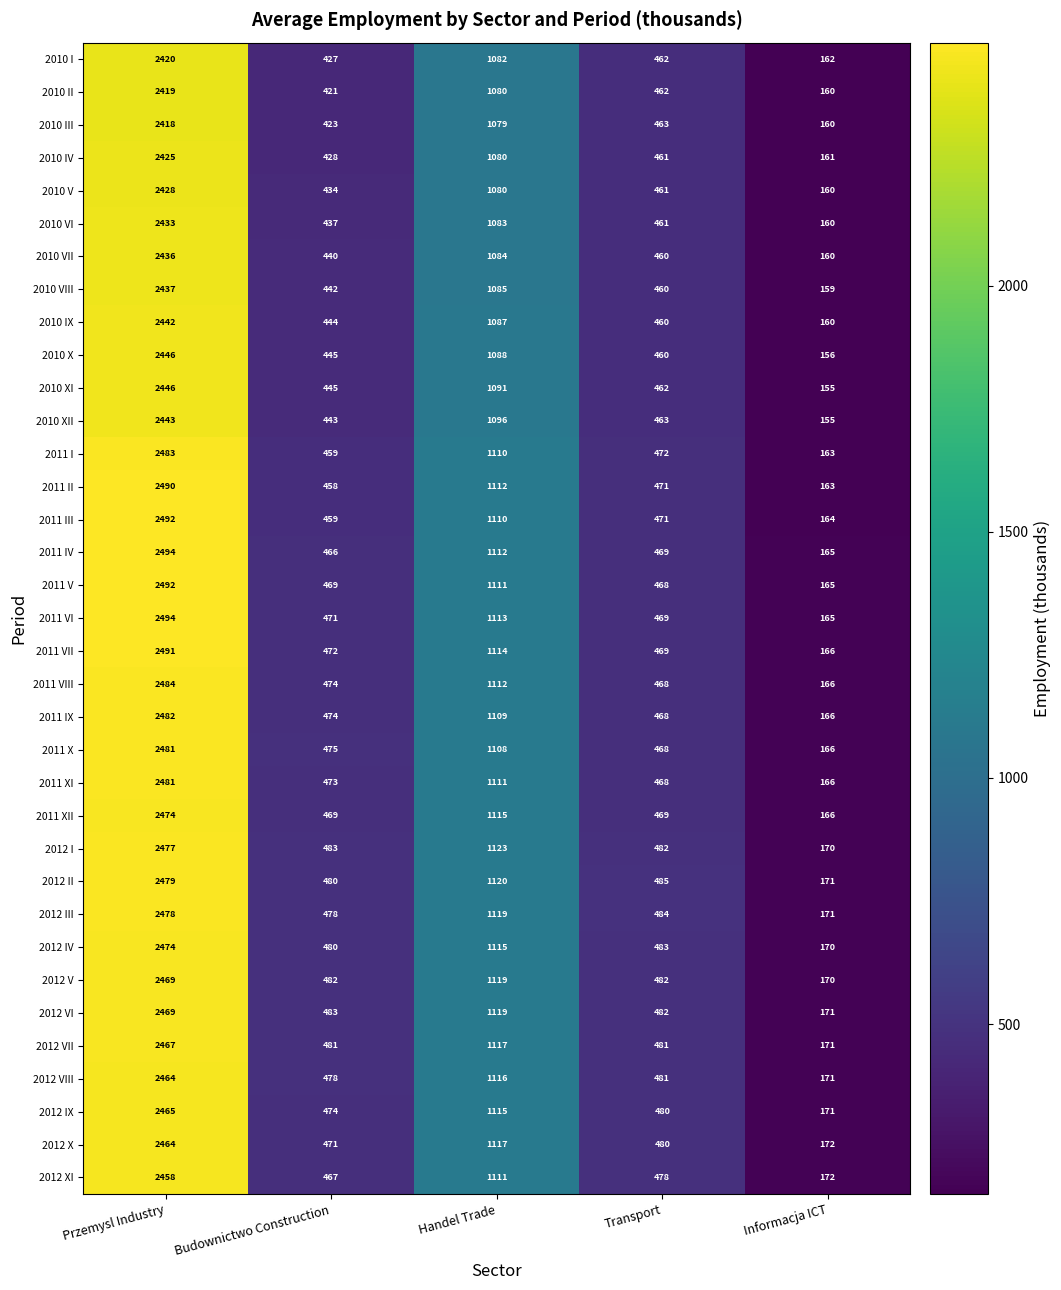

Is it true that 2012 VII equals 481 at Budownictwo Construction?

True